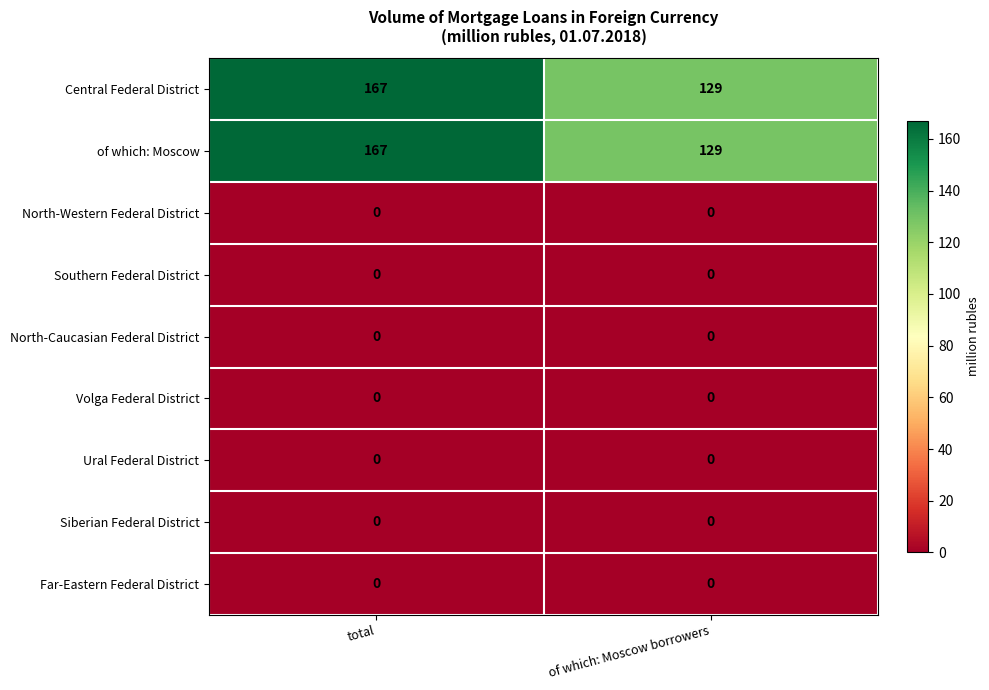

What is the total value across all series at total?

334